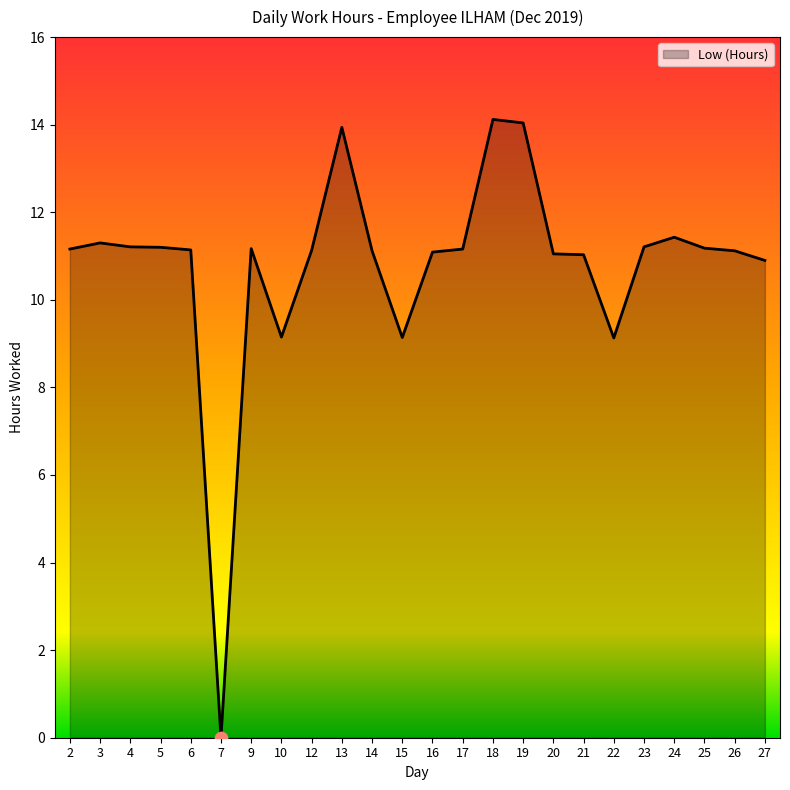

Approximately how many times larger is the value at 2 compared to 13?

0.8